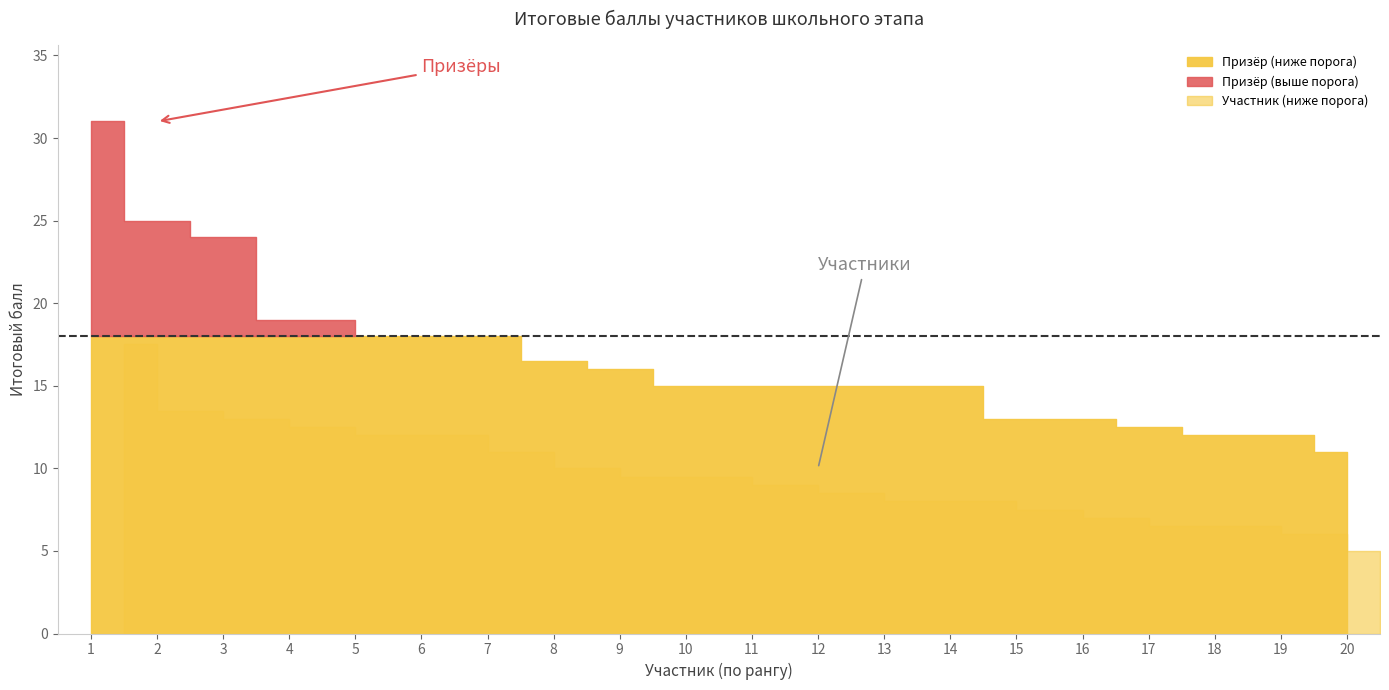

Where is Призёр nearest to the value 21?

4